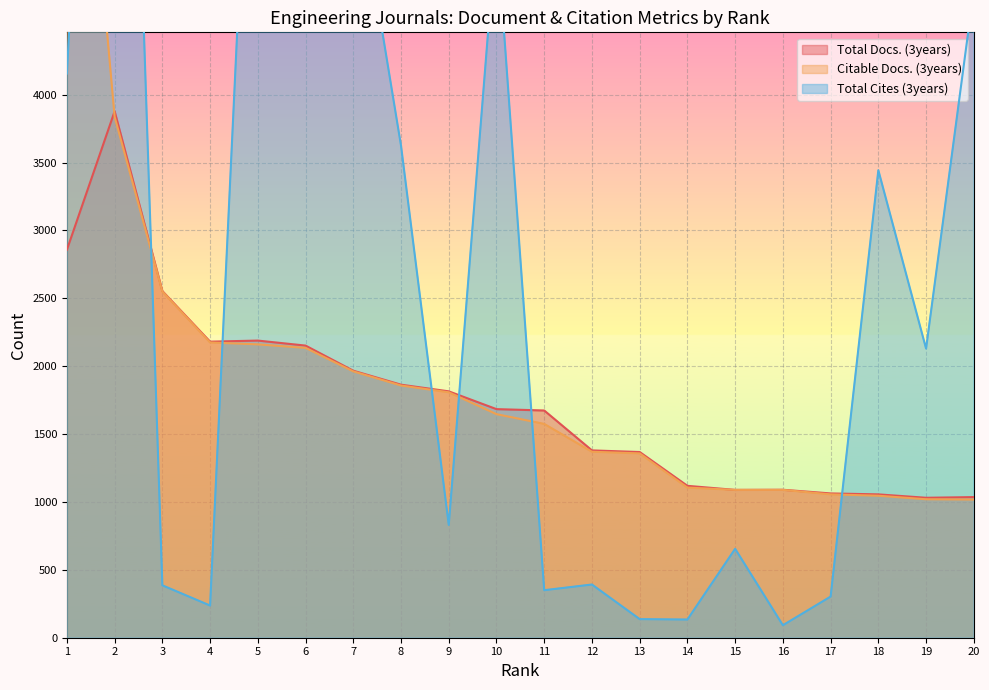

What is the smallest value displayed?

92